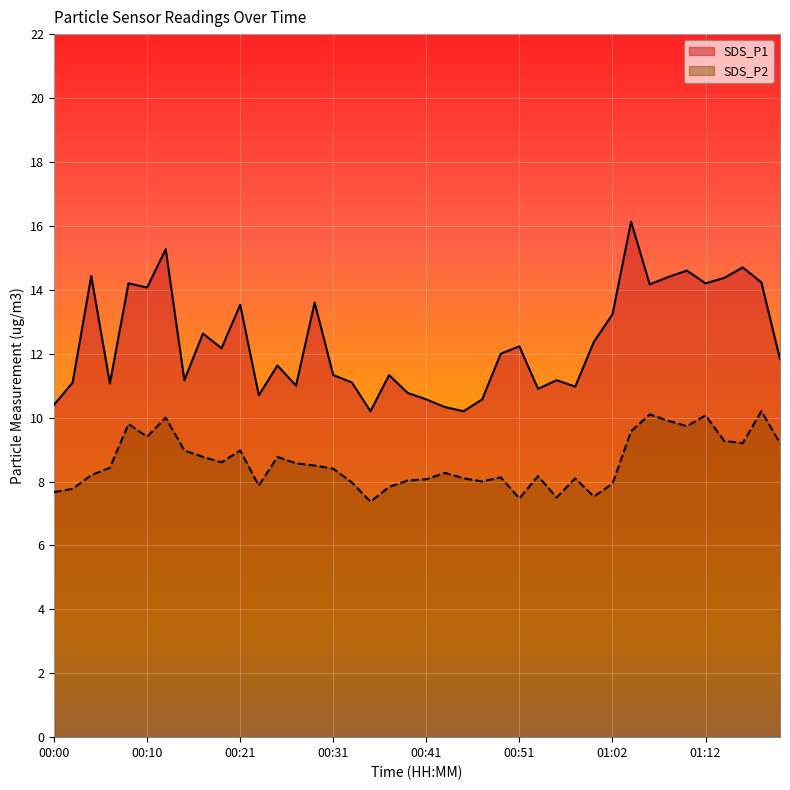

Which series changed the most between 00:43 and 01:04?

SDS_P1